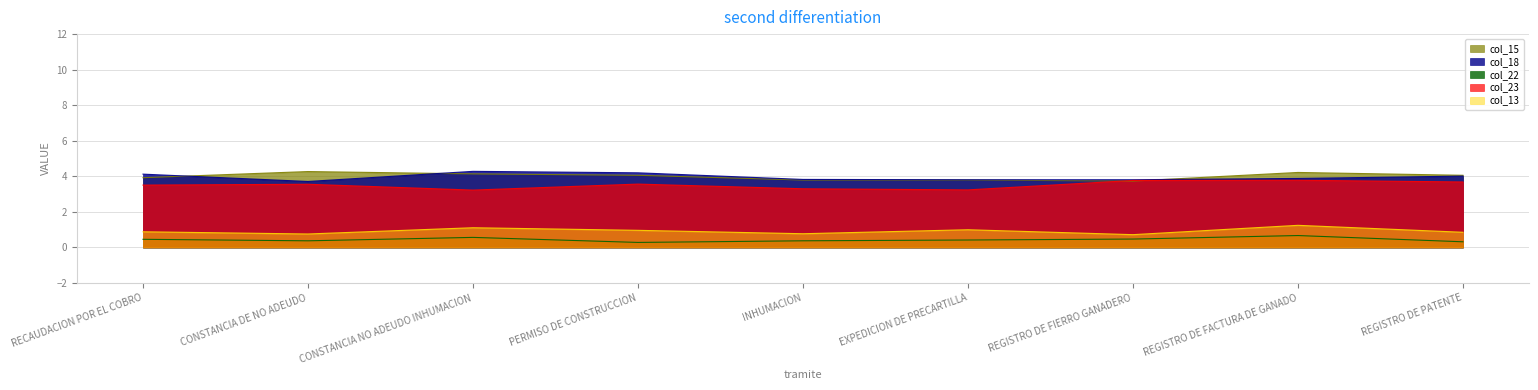

True or false: col_23 and col_13 intersect in this chart.

False